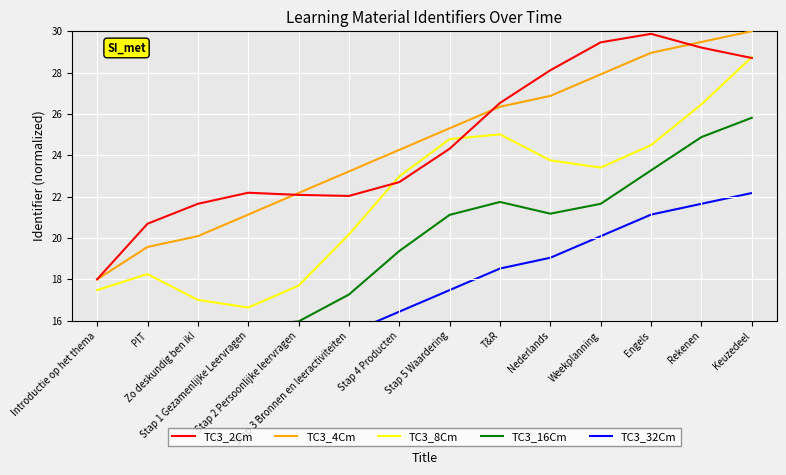

What is the difference between the maximum and minimum values in the TC3_2Cm series?

11.9